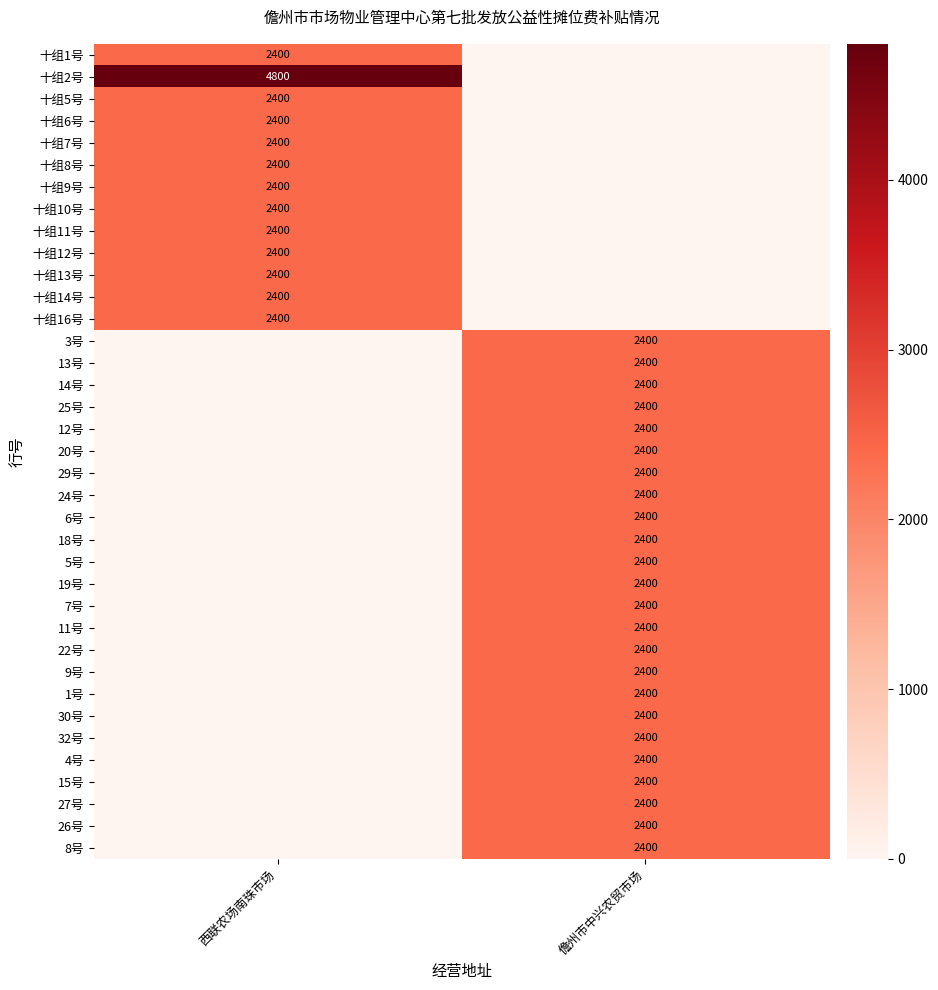

List the labels in order of 27号 value, largest first.

儋州市中兴农贸市场, 西联农场南珠市场